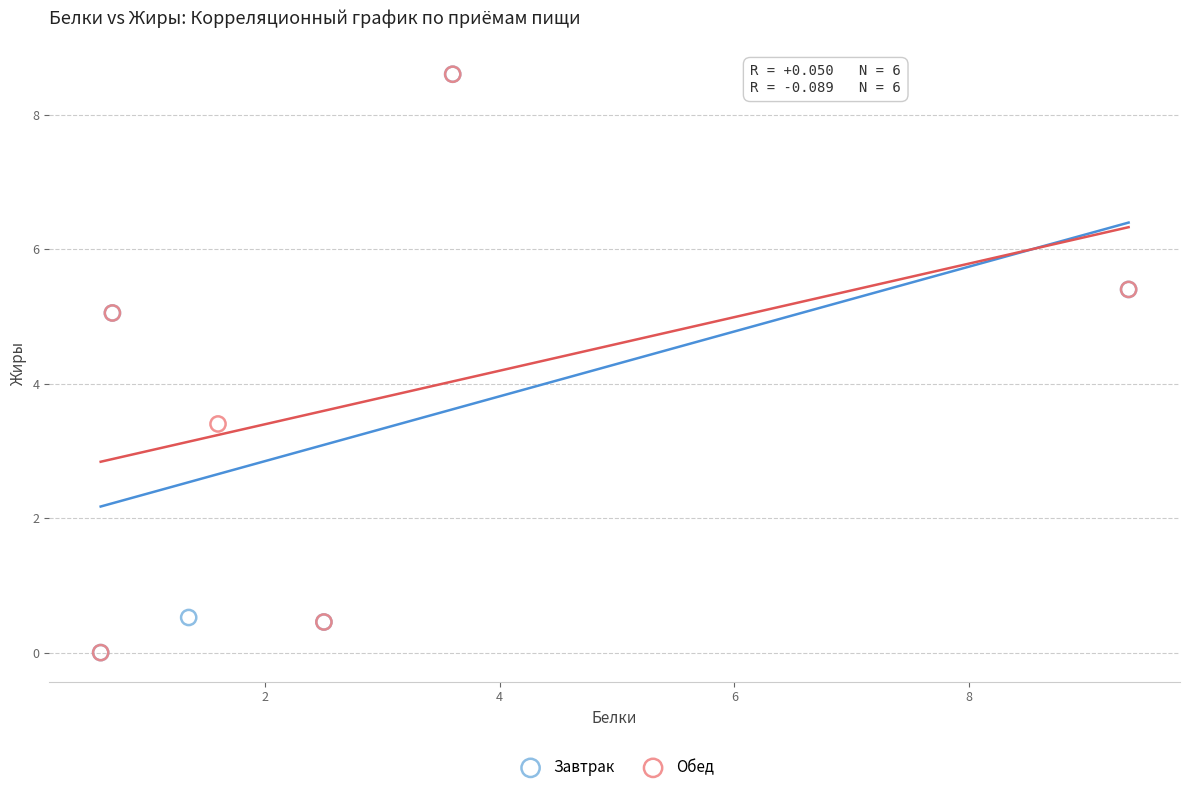

What are all the series names shown in the legend?

Завтрак, Обед